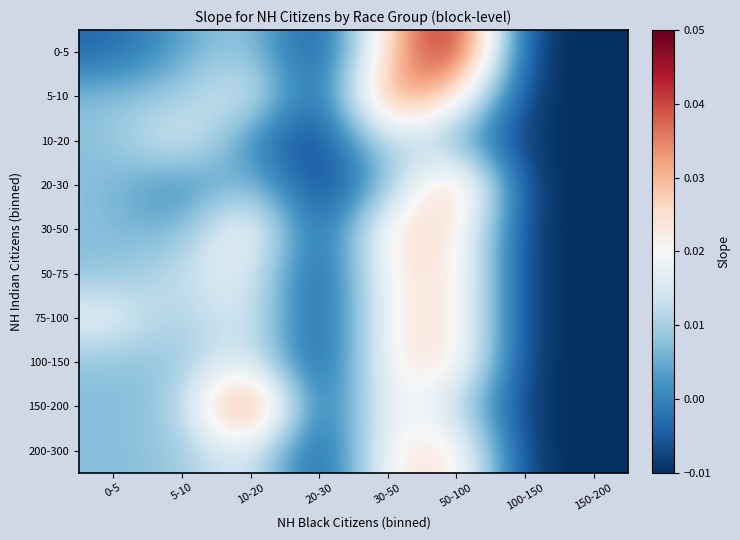

At how many categories does at least one series exceed 0?

5